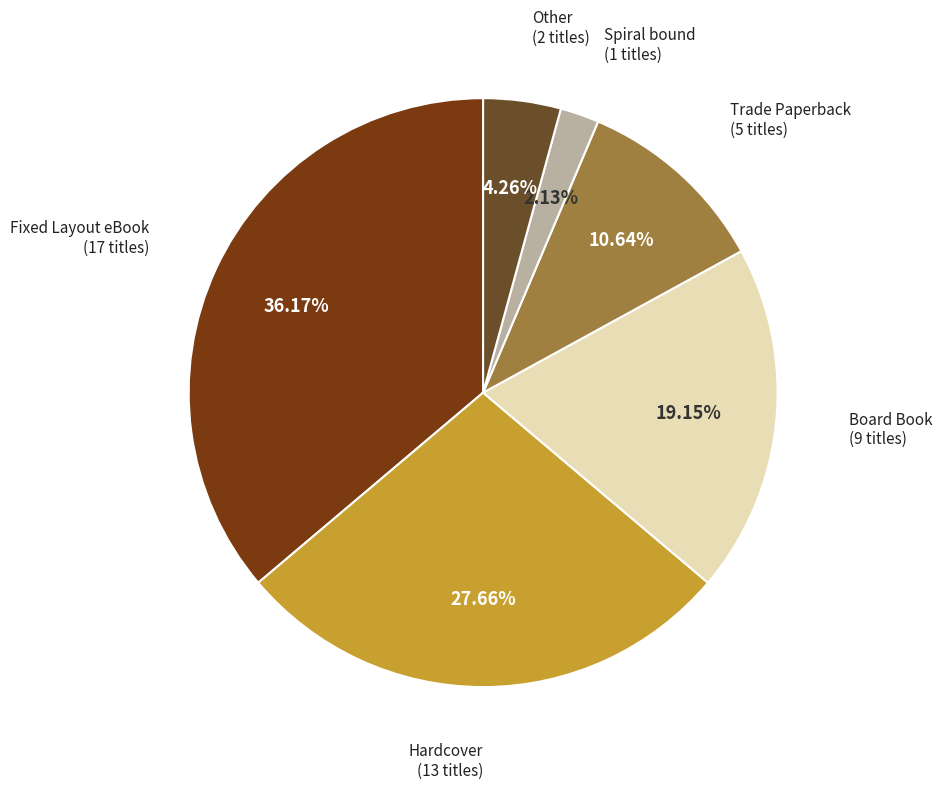

How many segments does this pie chart have?

6